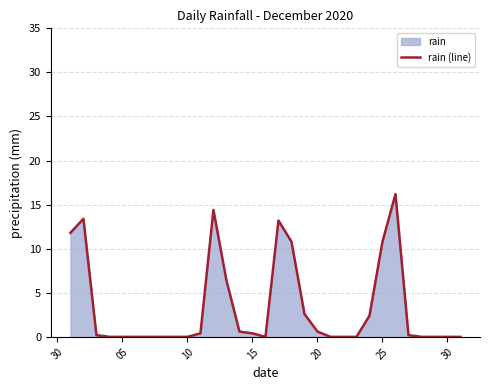

What is the maximum value shown in the chart?

16.2